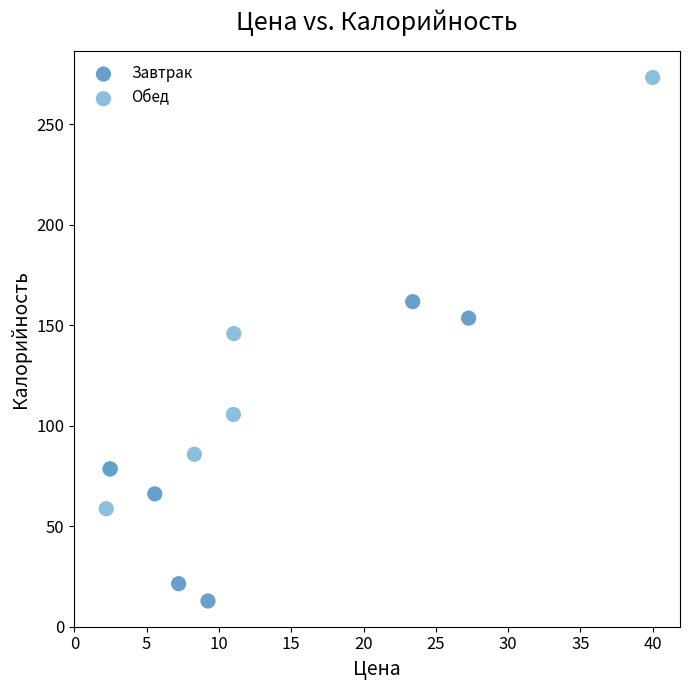

Which series reaches the minimum Y coordinate?

Завтрак